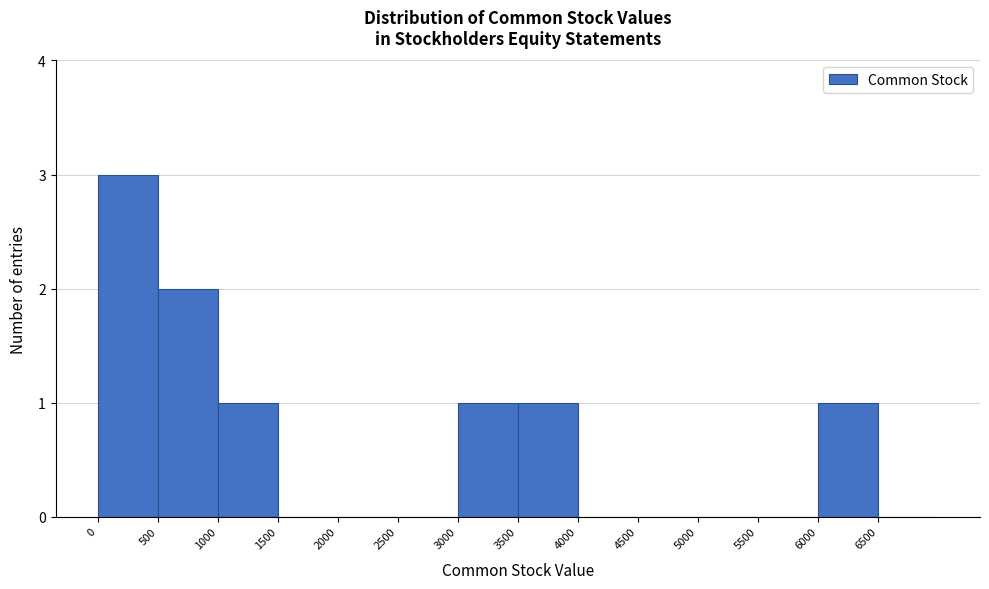

Reading left to right, transcribe this chart: for each bar, give the range it covers on the x-axis and its height. The values are not printed on the chart, so give them approximately, as read against the axis.

0 to 500: 3
500 to 1000: 2
1000 to 1500: 1
1500 to 2000: 0
2000 to 2500: 0
2500 to 3000: 0
3000 to 3500: 1
3500 to 4000: 1
4000 to 4500: 0
4500 to 5000: 0
5000 to 5500: 0
5500 to 6000: 0
6000 to 6500: 1
6500 to 7000: 0